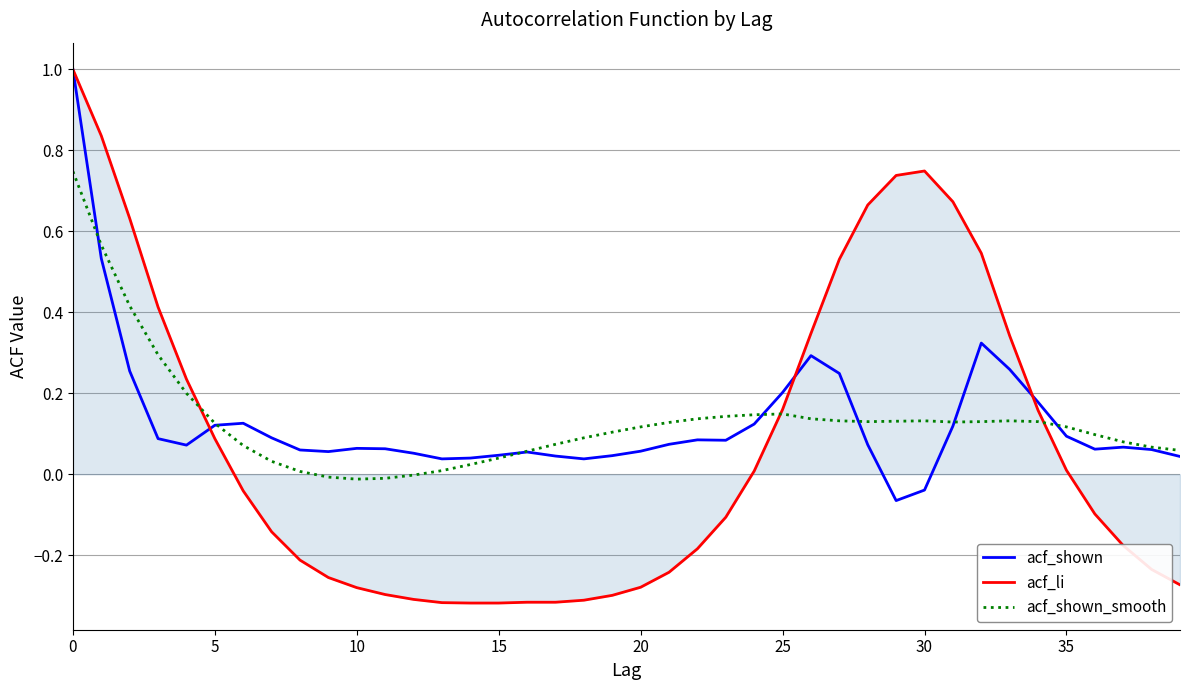

Which series has the widest spread of values?

acf_li